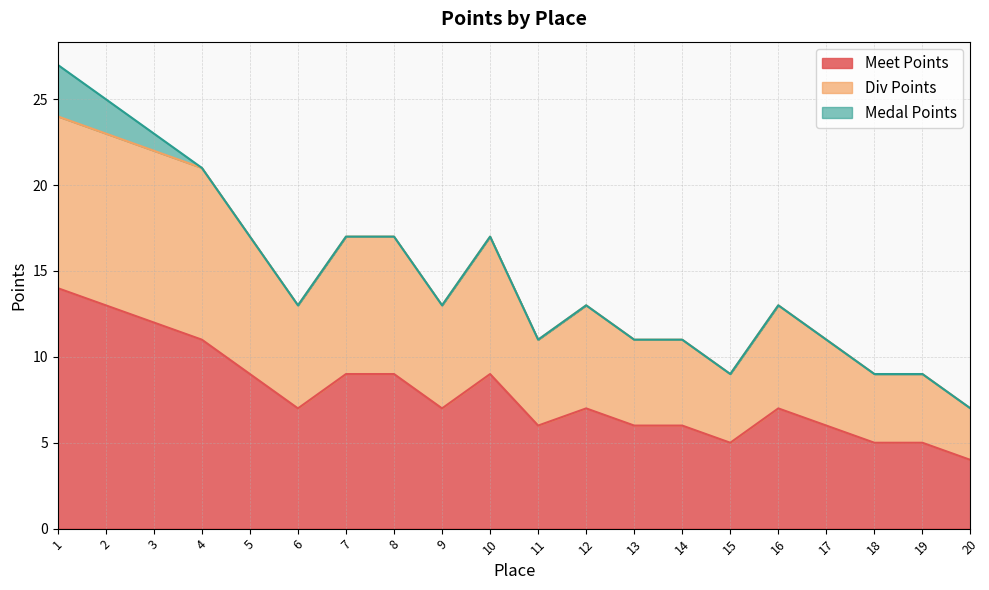

At which label does Meet Points reach its minimum?

20